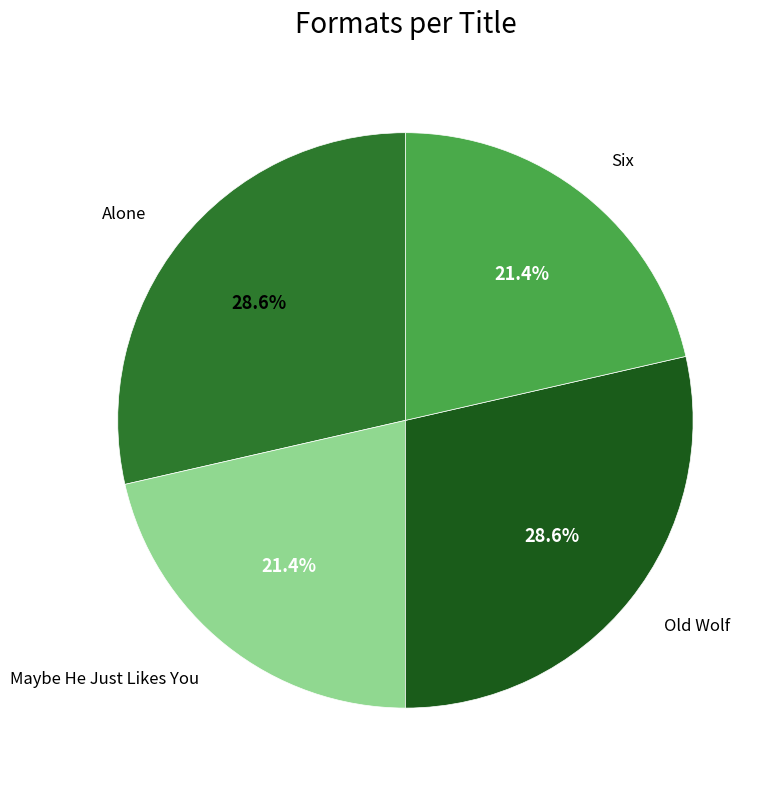

Is there any slice that represents more than half of the pie?

No